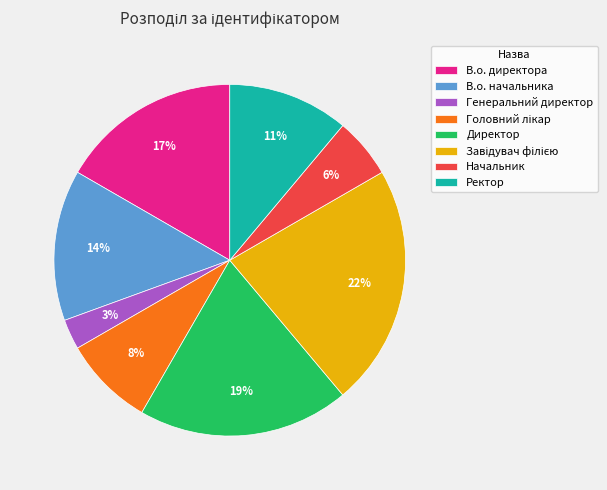

Which slice is the smallest?

Генеральний директор